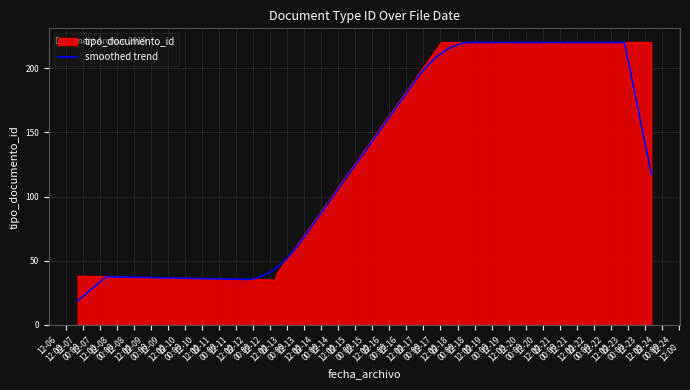

What is the maximum value for tipo_documento_id?

220.0